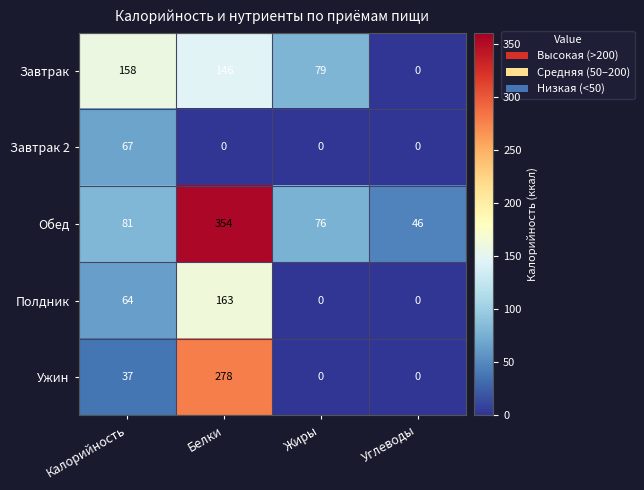

What value does the Полдник series have at Белки, to the nearest 10?

160